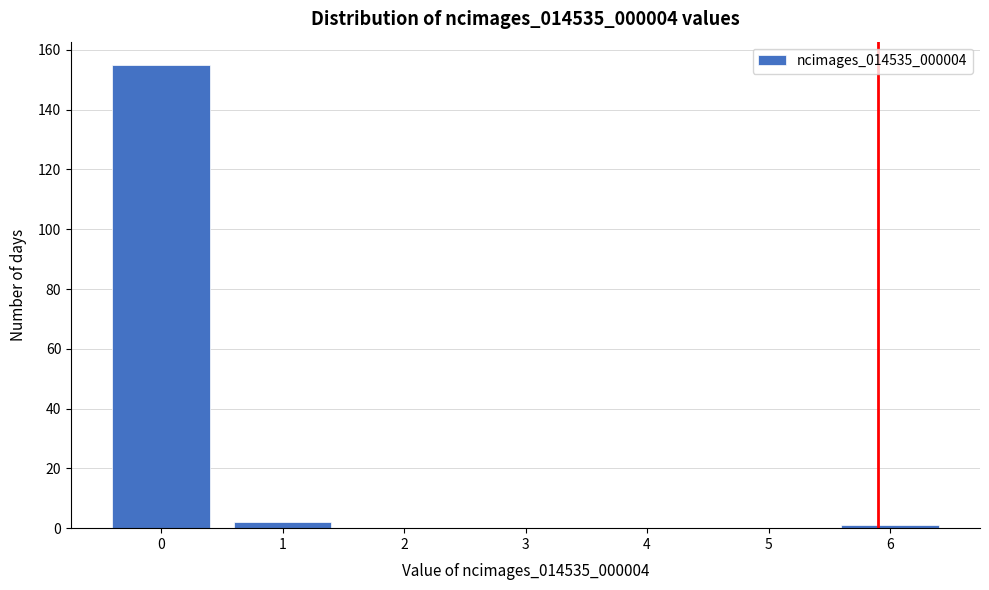

Reading left to right, extract all data points from this chart.

0=155	1=2	2=0	3=0	4=0	5=0	6=1